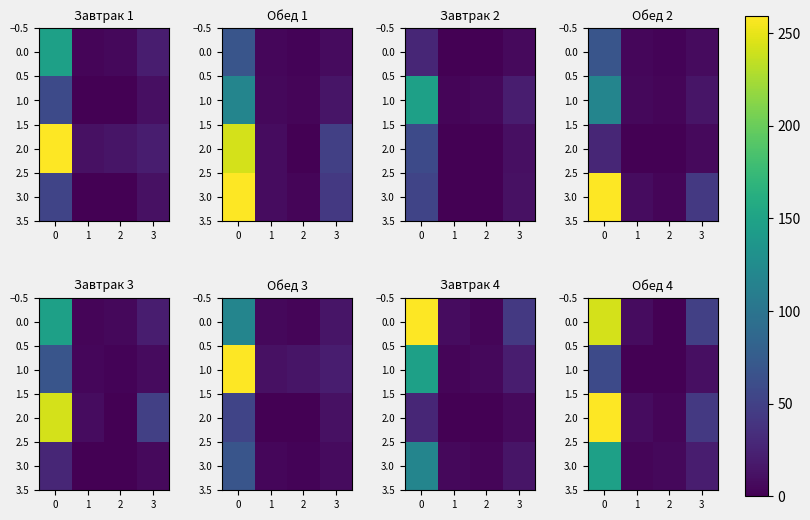

How many distinct data groups are displayed?

4